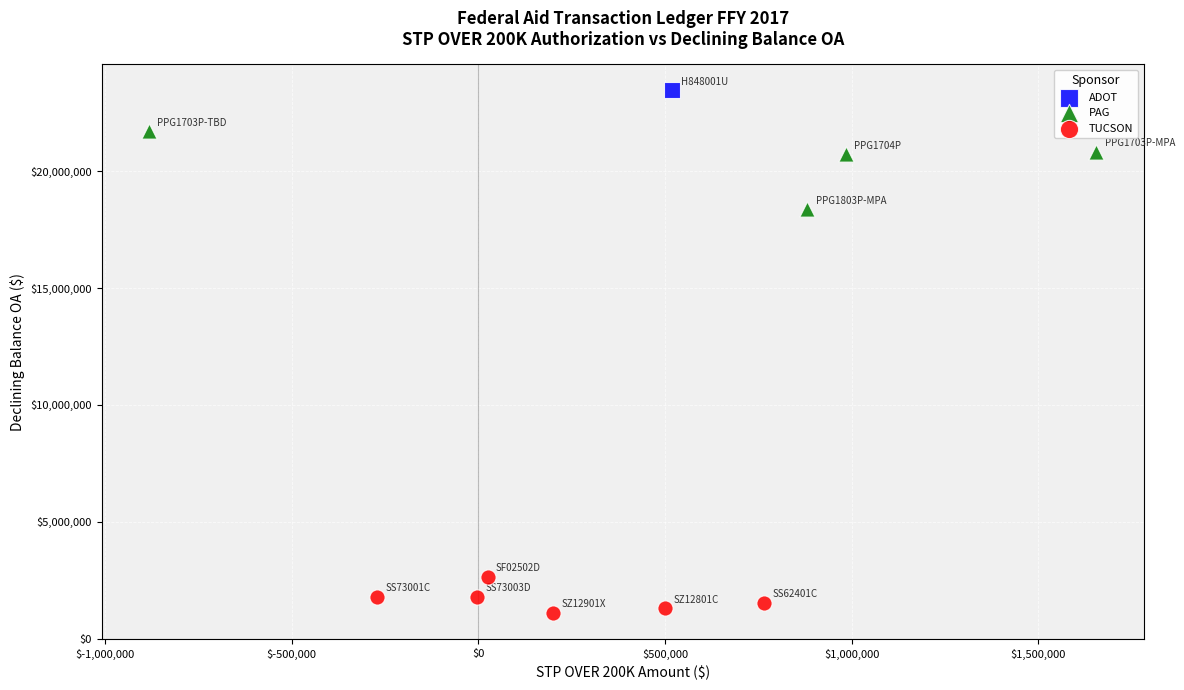

What are all the series names shown in the legend?

ADOT, PAG, TUCSON